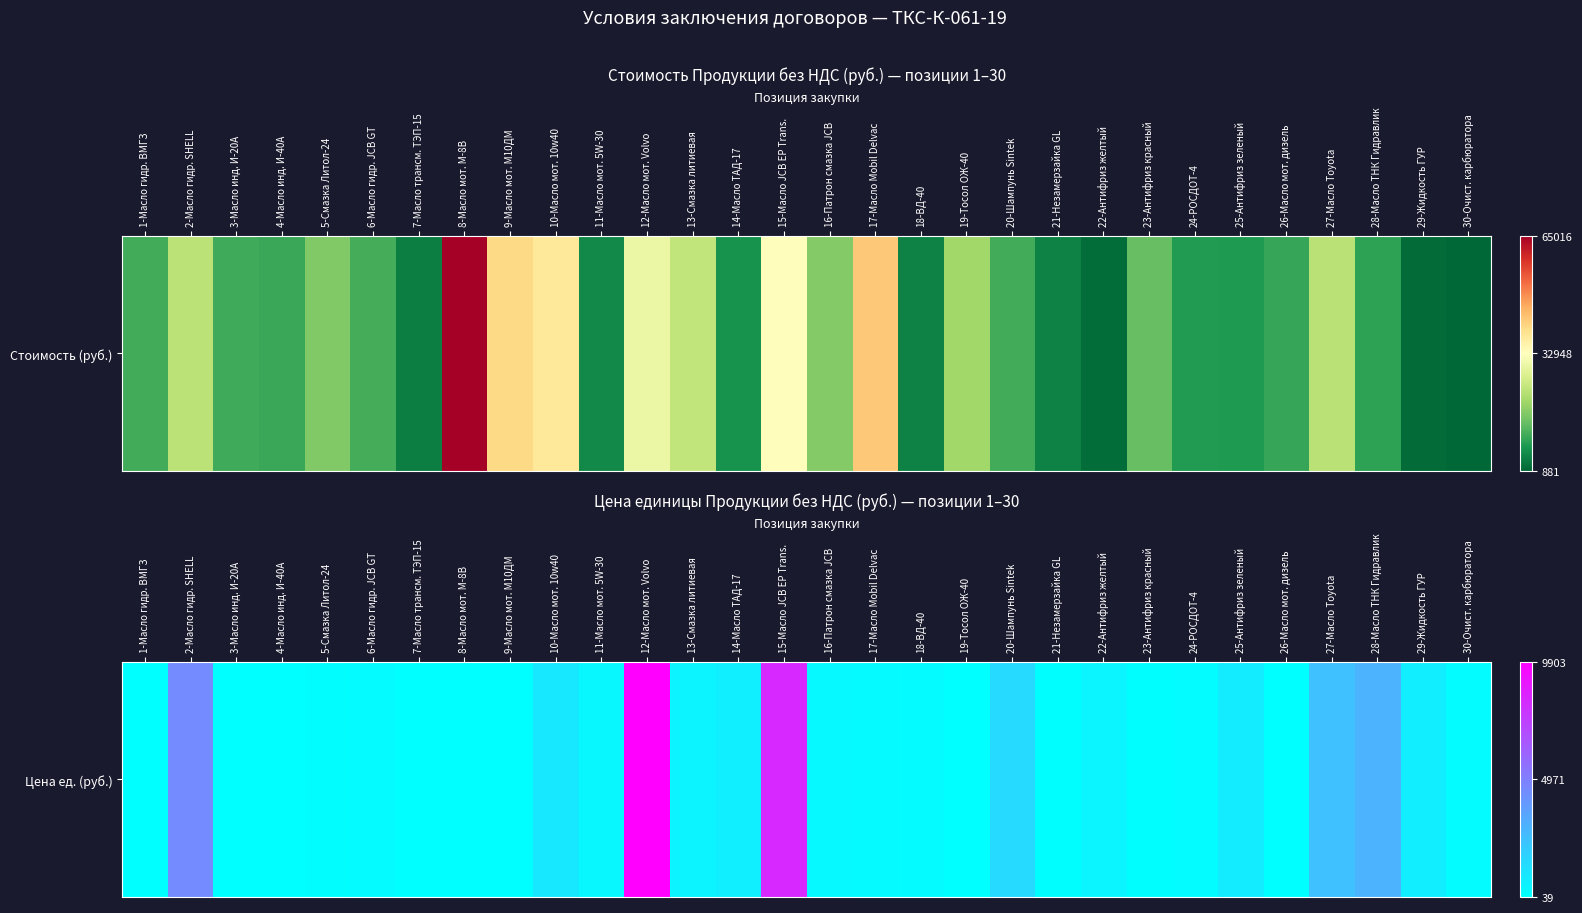

What is the change in value from 12-Масло мот. Volvo to 25-Антифриз зеленый?

-0.9